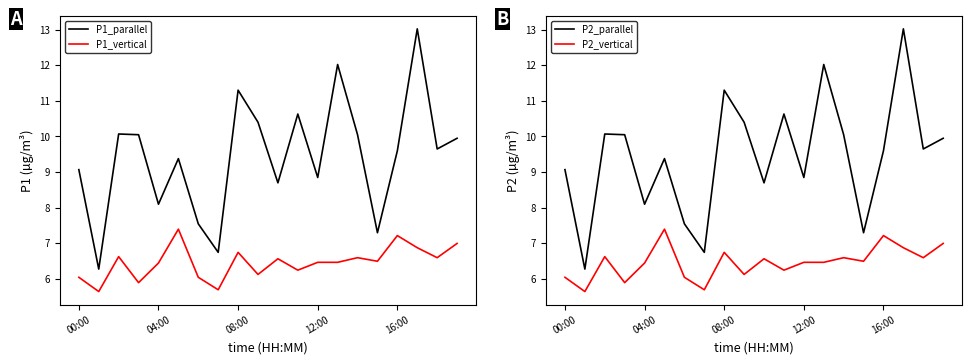

True or false: P2_parallel and P2_vertical intersect in this chart.

False